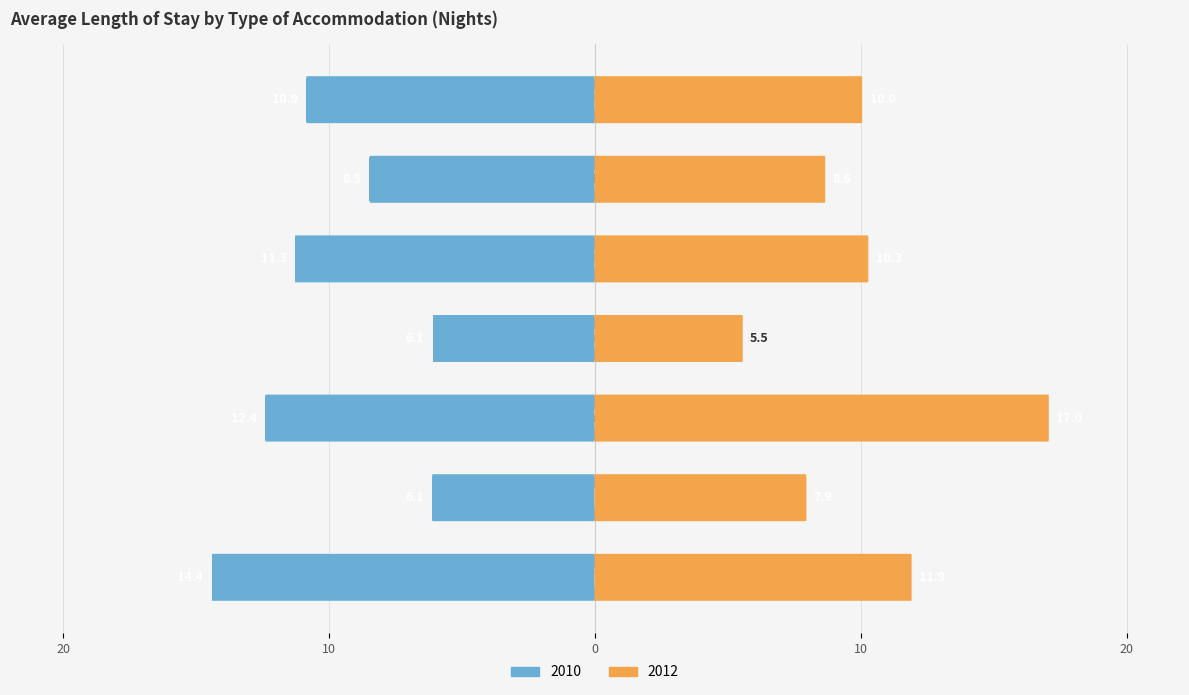

Which series has the largest total across all categories?

2012